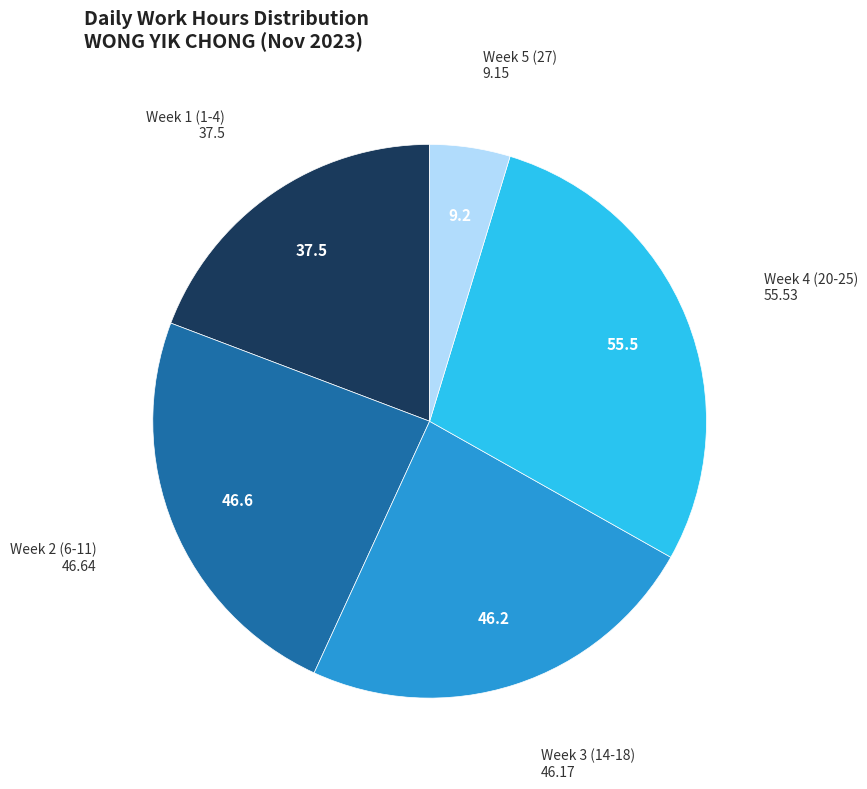

Is there a majority slice in this chart?

No